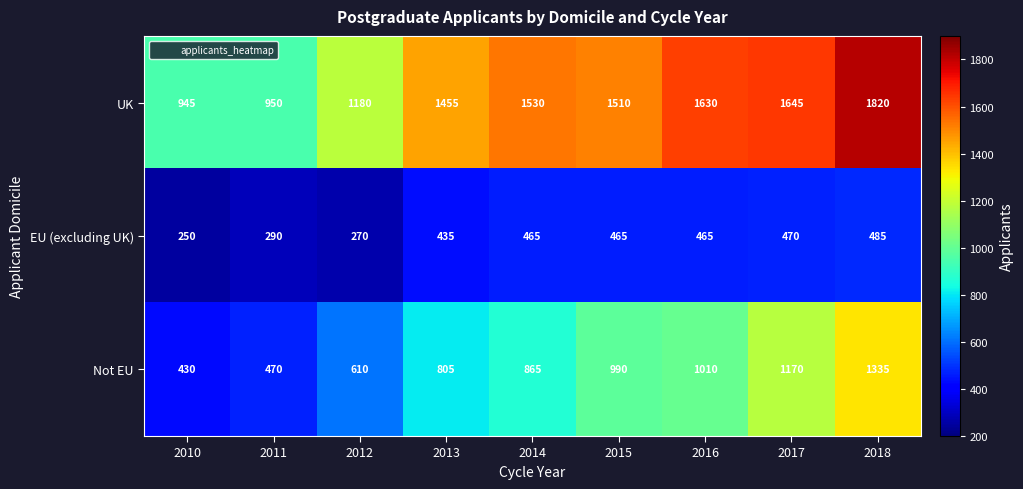

Read the EU (excluding UK) value at 2011.

290